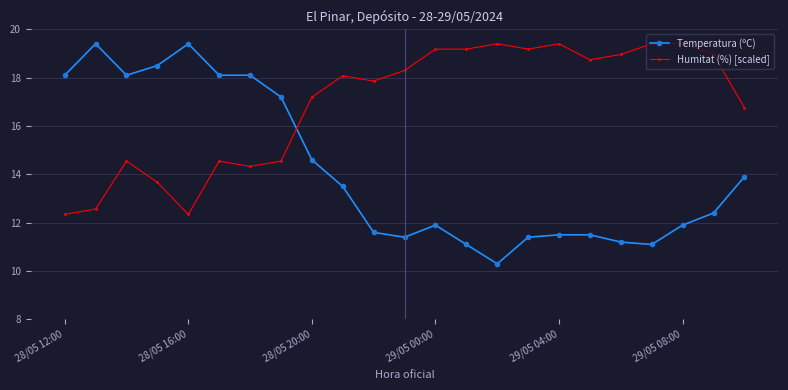

Which series has the widest spread of values?

Temperatura (ºC)